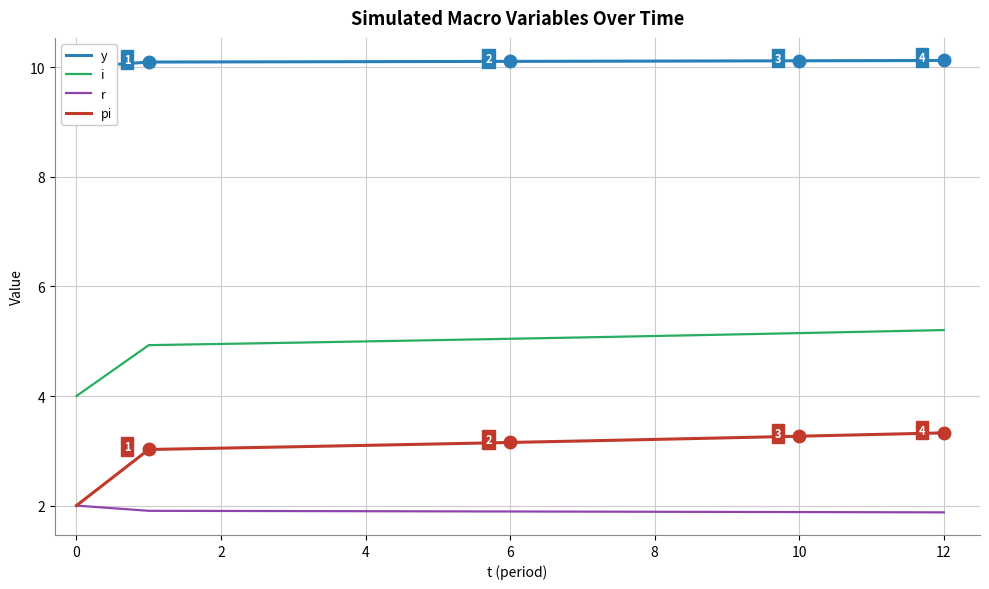

The value of pi at 4 is 1.2. True or false?

False